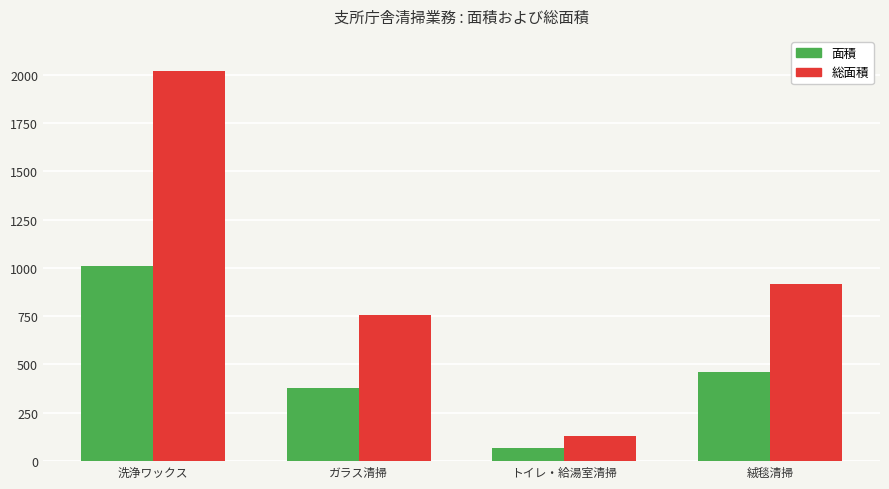

What is the sum of all 面積 values?

1911.5